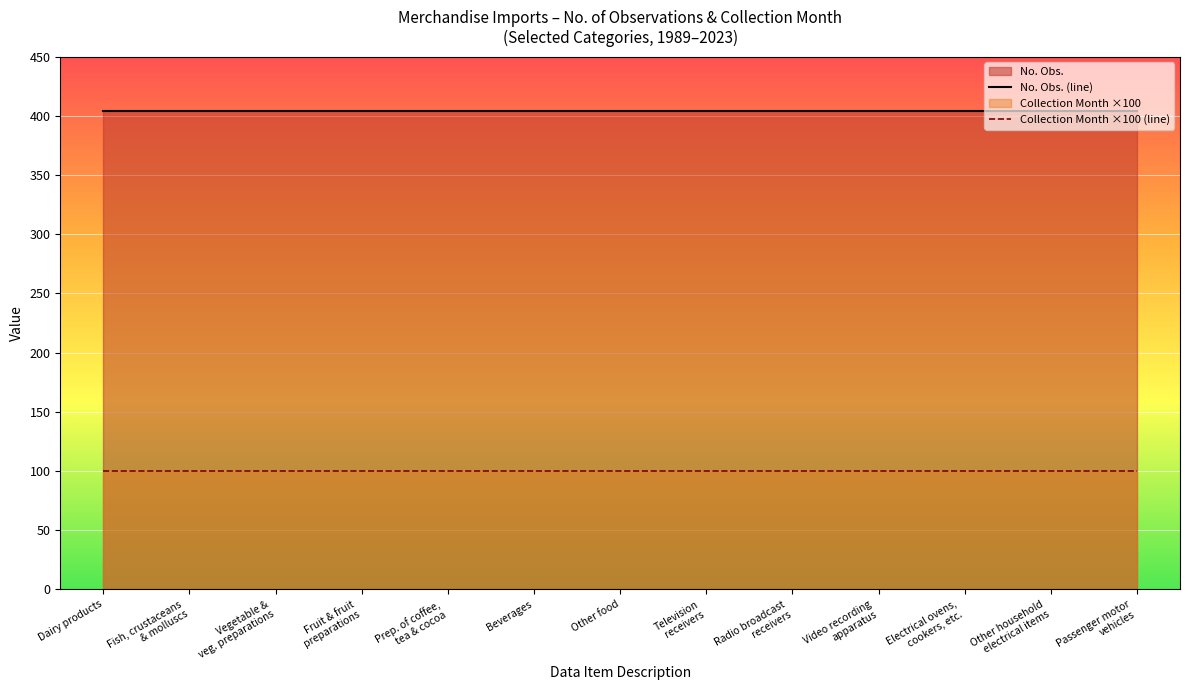

How many lines are shown in the chart?

2